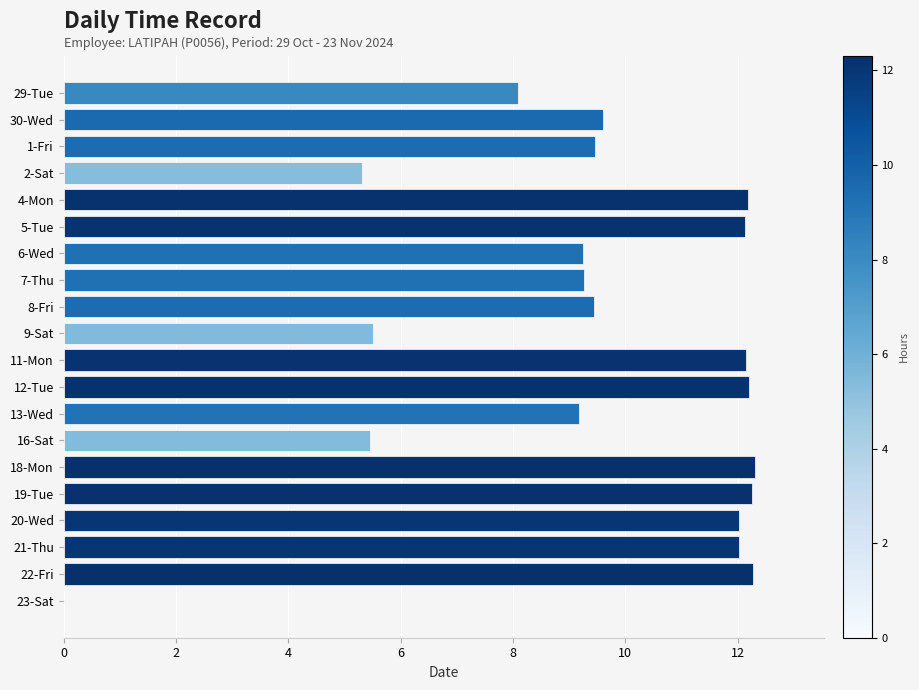

What is the average value?

9.5